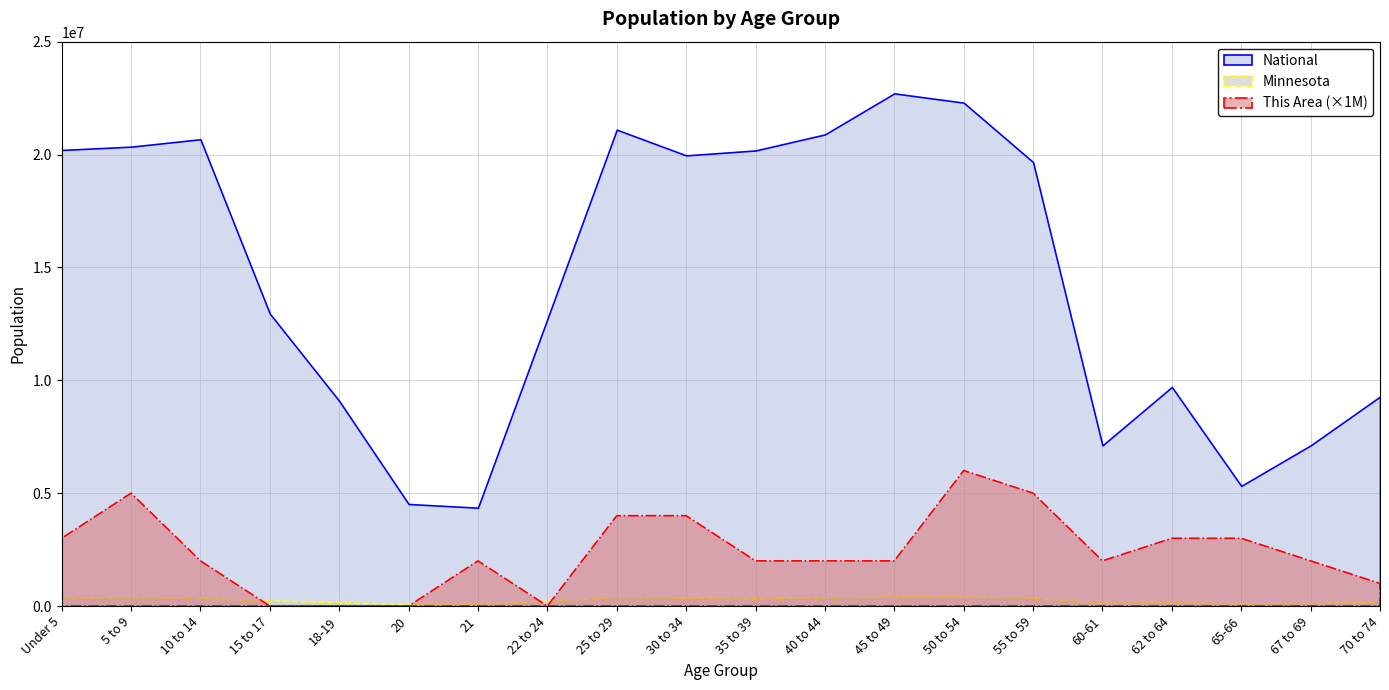

How many lines are shown in the chart?

3